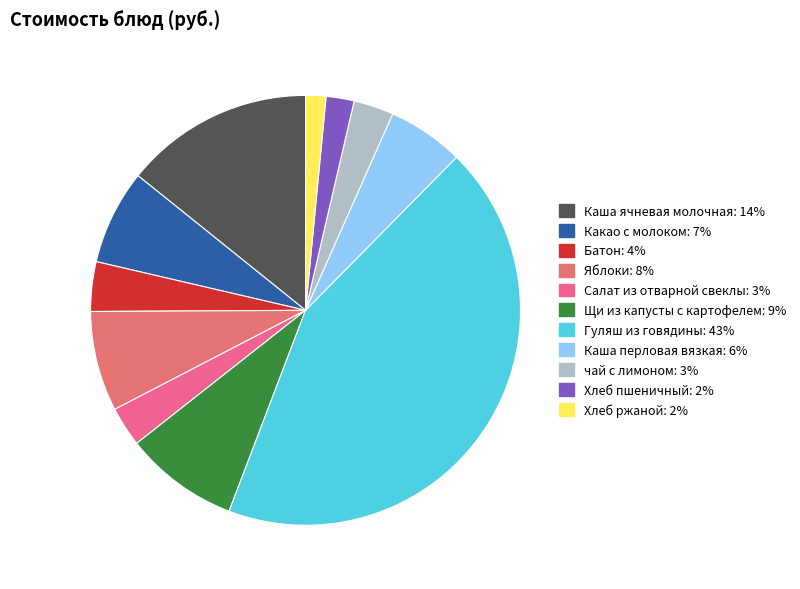

What percentage is NOT represented by Каша перловая вязкая?

94.3%